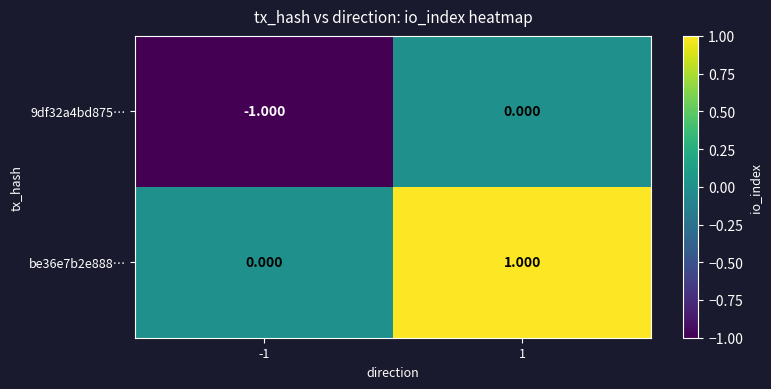

Count the number of categories in the chart.

2